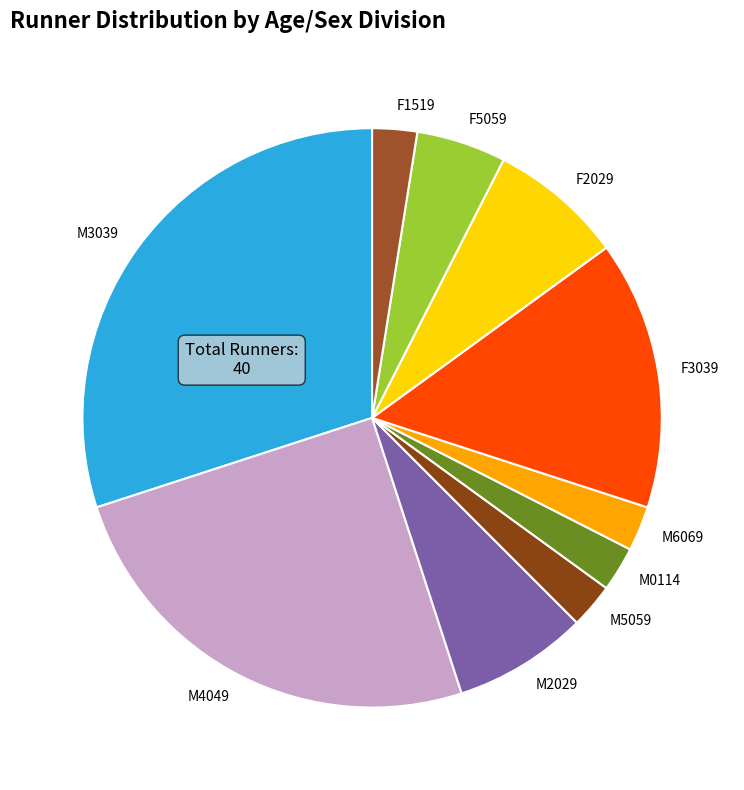

Is the sum of M3039 and M6069 greater than half?

No